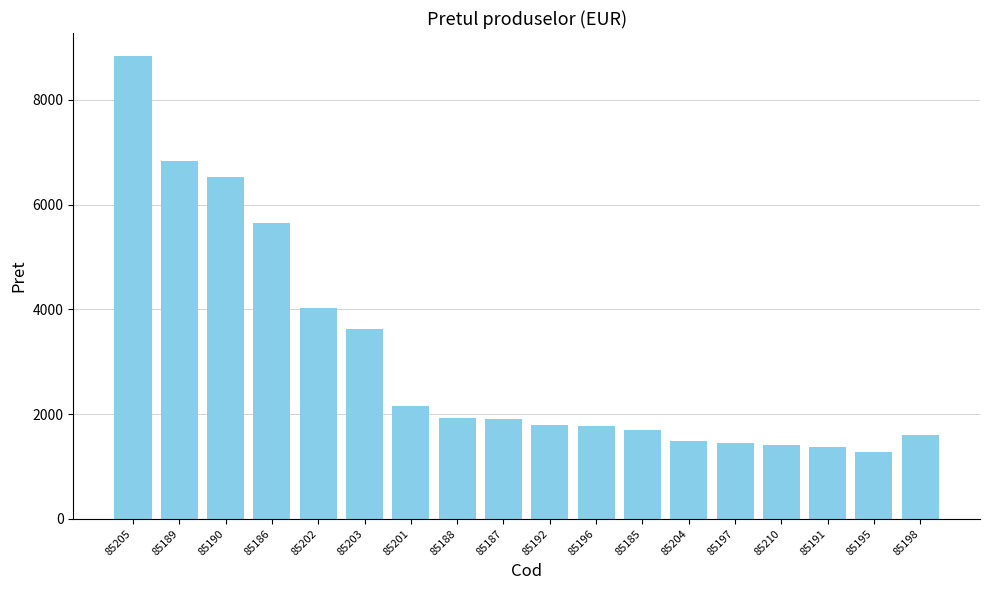

What is the change in value from 85187 to 85198?

-305